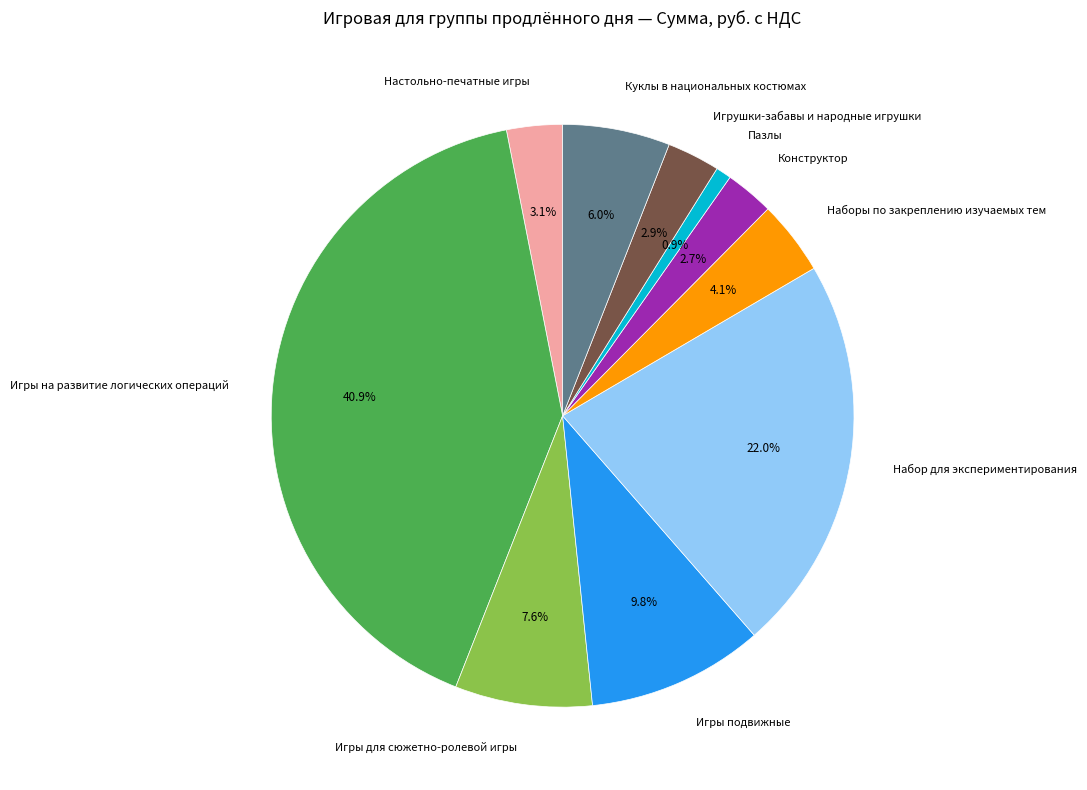

To the nearest percent, what is the combined percentage of Наборы по закреплению изучаемых тем and Игры подвижные?

14%